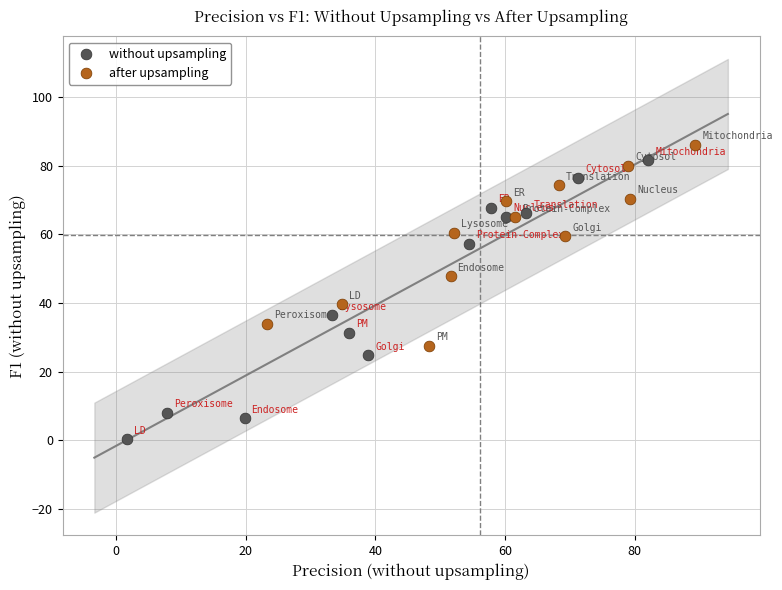

What are all the series names shown in the legend?

without upsampling, after upsampling